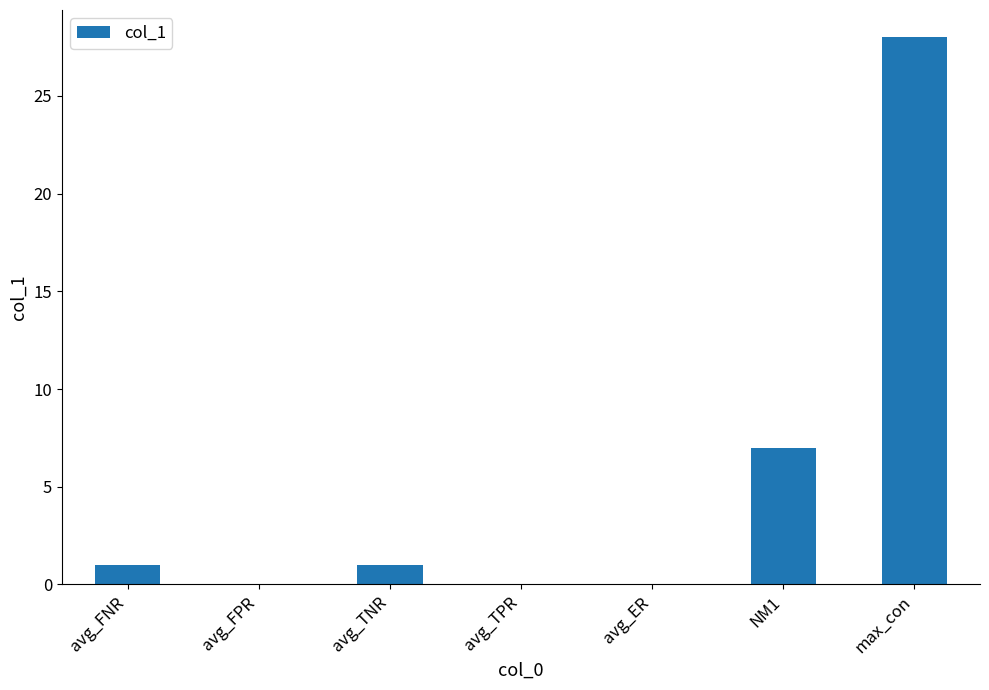

The value at avg_TPR is 10. True or false?

False